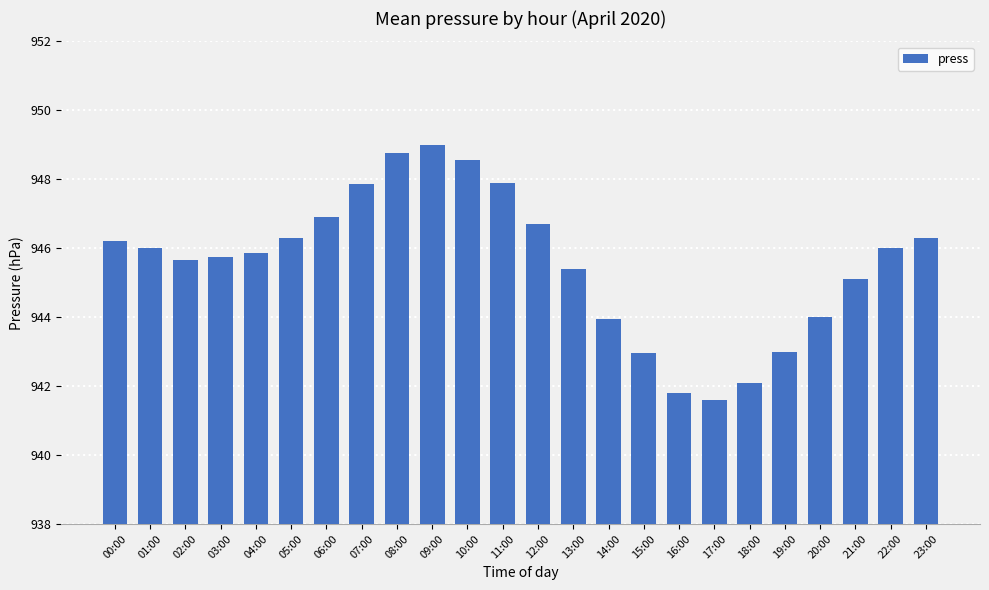

Approximately how many times larger is the value at 09:00 compared to 03:00?

1.0